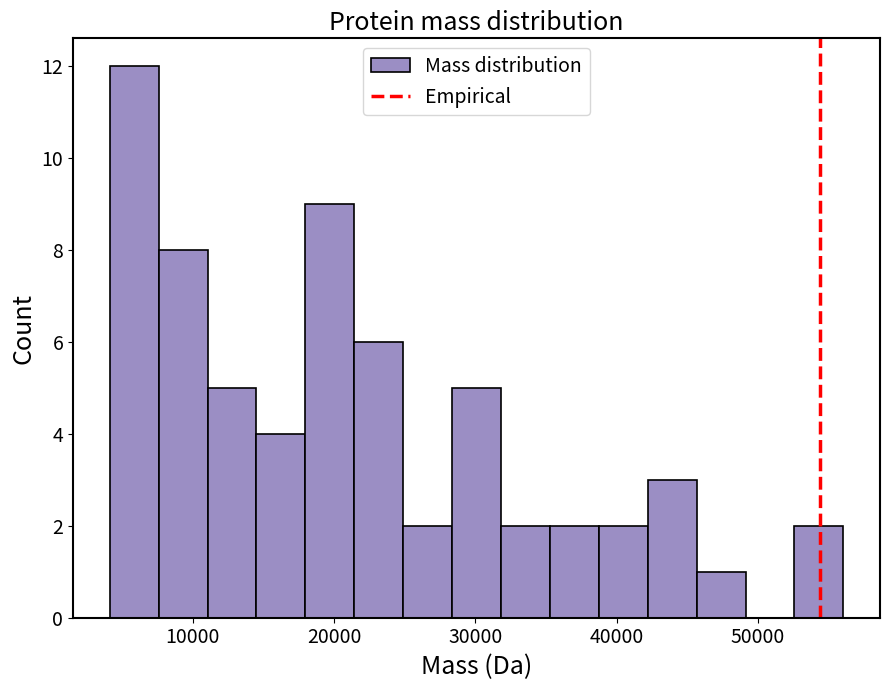

Read against the x-axis, roughly where is the centre of the tallest bar?

6000